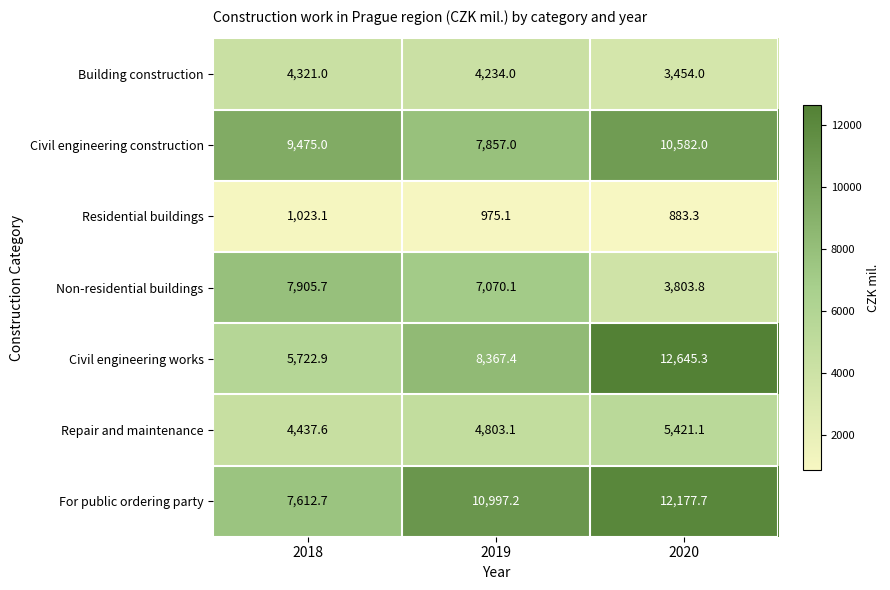

At 2020, list the series in order from smallest to largest.

Residential buildings, Building construction, Non-residential buildings, Repair and maintenance, Civil engineering construction, For public ordering party, Civil engineering works